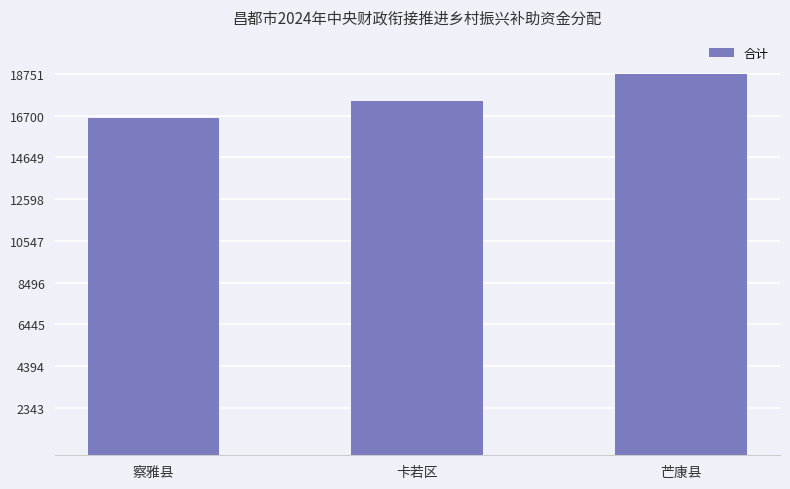

Reading right to left, list all the values displayed in this chart.

18751	17422	16582